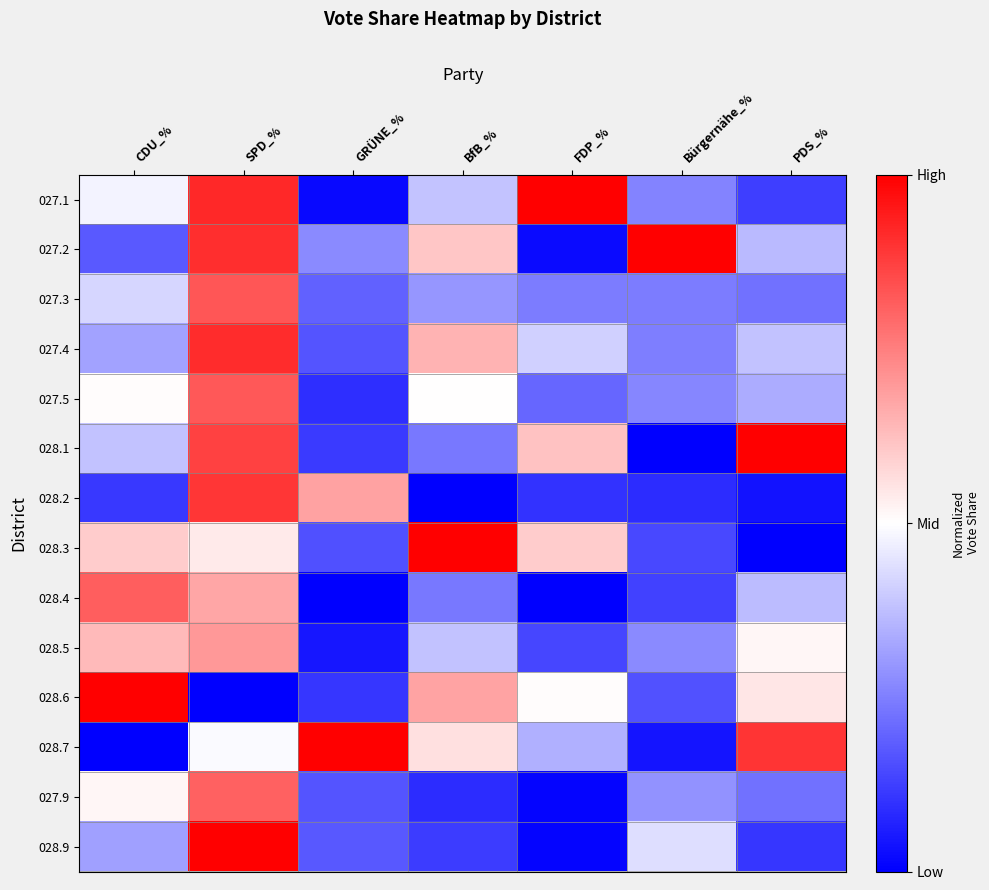

Reading right to left, extract all data points from this chart.

027.1: PDS_%=0.1	Bürgernähe_%=0.3	FDP_%=1.0	BfB_%=0.4	GRÜNE_%=0.0	SPD_%=0.9	CDU_%=0.5
027.2: PDS_%=0.4	Bürgernähe_%=1.0	FDP_%=0.0	BfB_%=0.6	GRÜNE_%=0.3	SPD_%=0.9	CDU_%=0.2
027.3: PDS_%=0.2	Bürgernähe_%=0.2	FDP_%=0.2	BfB_%=0.3	GRÜNE_%=0.2	SPD_%=0.8	CDU_%=0.4
027.4: PDS_%=0.4	Bürgernähe_%=0.2	FDP_%=0.4	BfB_%=0.6	GRÜNE_%=0.2	SPD_%=0.9	CDU_%=0.3
027.5: PDS_%=0.3	Bürgernähe_%=0.3	FDP_%=0.2	BfB_%=0.5	GRÜNE_%=0.1	SPD_%=0.8	CDU_%=0.5
028.1: PDS_%=1.0	Bürgernähe_%=0.0	FDP_%=0.6	BfB_%=0.2	GRÜNE_%=0.1	SPD_%=0.9	CDU_%=0.4
028.2: PDS_%=0.0	Bürgernähe_%=0.1	FDP_%=0.1	BfB_%=0.0	GRÜNE_%=0.7	SPD_%=0.9	CDU_%=0.1
028.3: PDS_%=0.0	Bürgernähe_%=0.1	FDP_%=0.6	BfB_%=1.0	GRÜNE_%=0.2	SPD_%=0.5	CDU_%=0.6
028.4: PDS_%=0.4	Bürgernähe_%=0.1	FDP_%=0.0	BfB_%=0.2	GRÜNE_%=0.0	SPD_%=0.7	CDU_%=0.8
028.5: PDS_%=0.5	Bürgernähe_%=0.3	FDP_%=0.1	BfB_%=0.4	GRÜNE_%=0.0	SPD_%=0.7	CDU_%=0.6
028.6: PDS_%=0.5	Bürgernähe_%=0.2	FDP_%=0.5	BfB_%=0.7	GRÜNE_%=0.1	SPD_%=0.0	CDU_%=1.0
028.7: PDS_%=0.9	Bürgernähe_%=0.0	FDP_%=0.3	BfB_%=0.6	GRÜNE_%=1.0	SPD_%=0.5	CDU_%=0.0
027.9: PDS_%=0.2	Bürgernähe_%=0.3	FDP_%=0.0	BfB_%=0.1	GRÜNE_%=0.2	SPD_%=0.8	CDU_%=0.5
028.9: PDS_%=0.1	Bürgernähe_%=0.4	FDP_%=0.0	BfB_%=0.1	GRÜNE_%=0.2	SPD_%=1.0	CDU_%=0.3